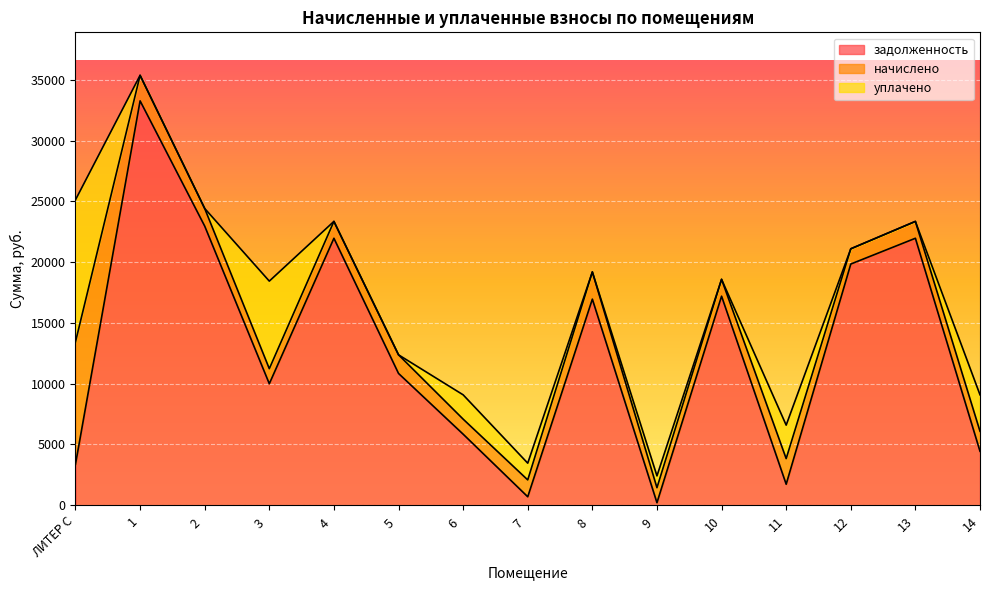

What is the difference between the maximum and minimum values in the начислено series?

8835.0